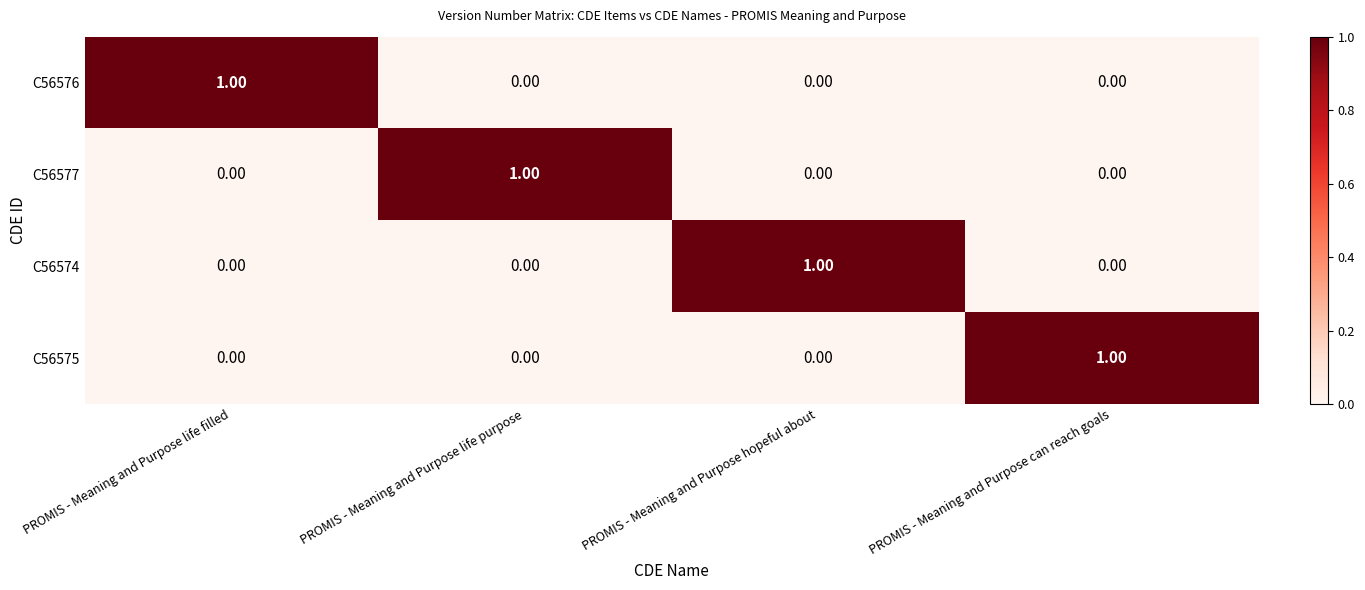

At which label does C56574 reach its peak?

PROMIS - Meaning and Purpose hopeful about